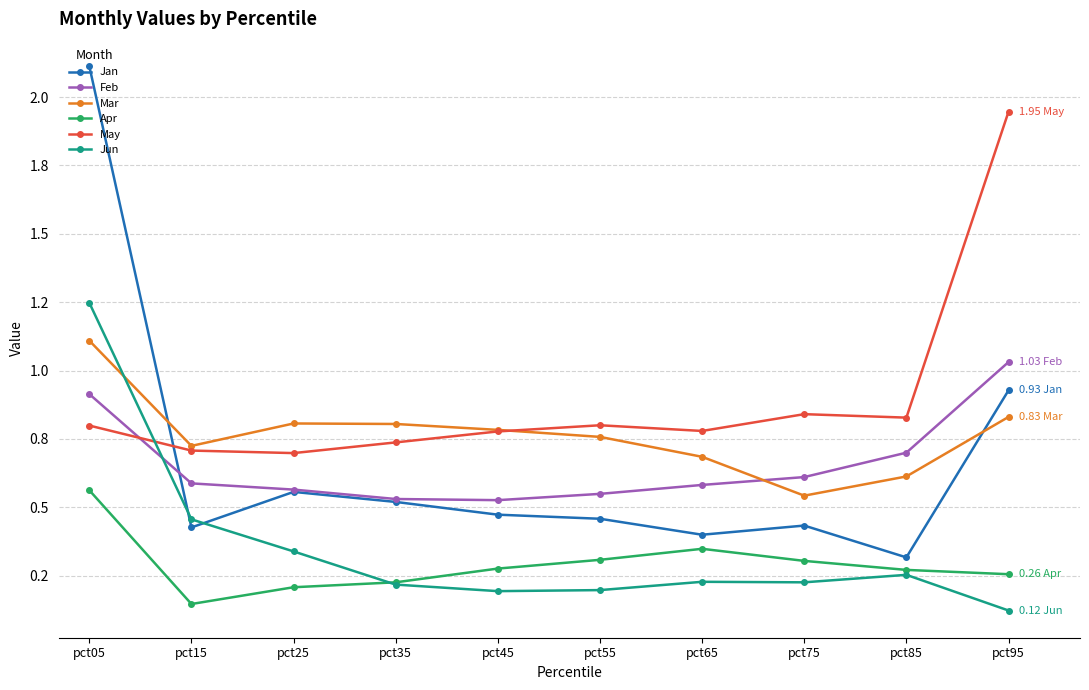

The Mar series shows 1.2 at pct65. True or false?

False